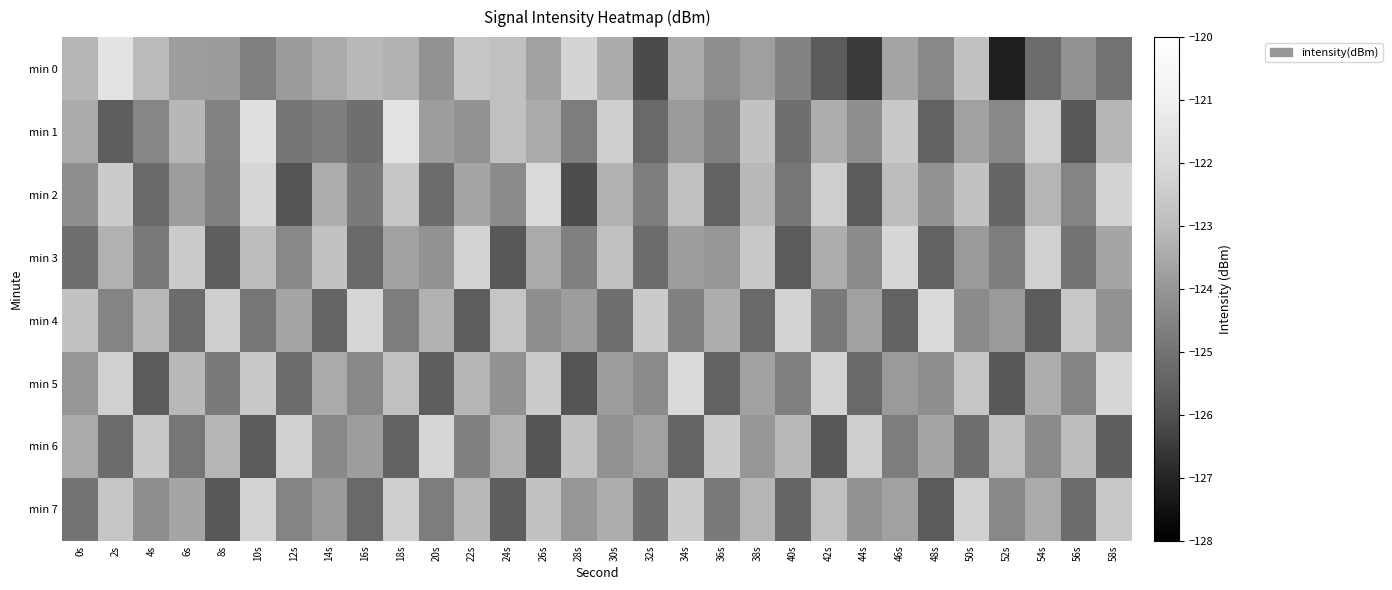

At how many categories does at least one series exceed -126?

30